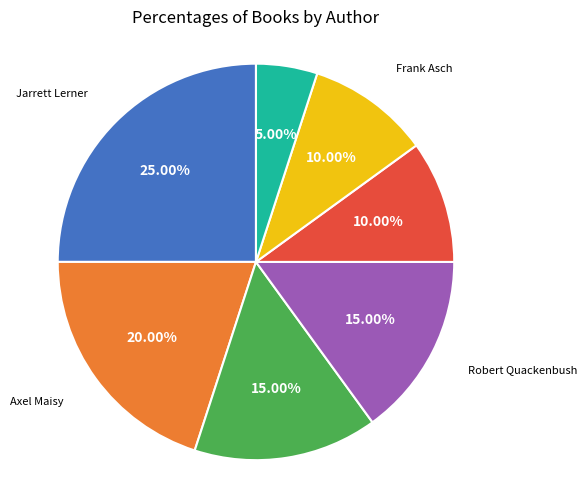

Is there a majority slice in this chart?

No